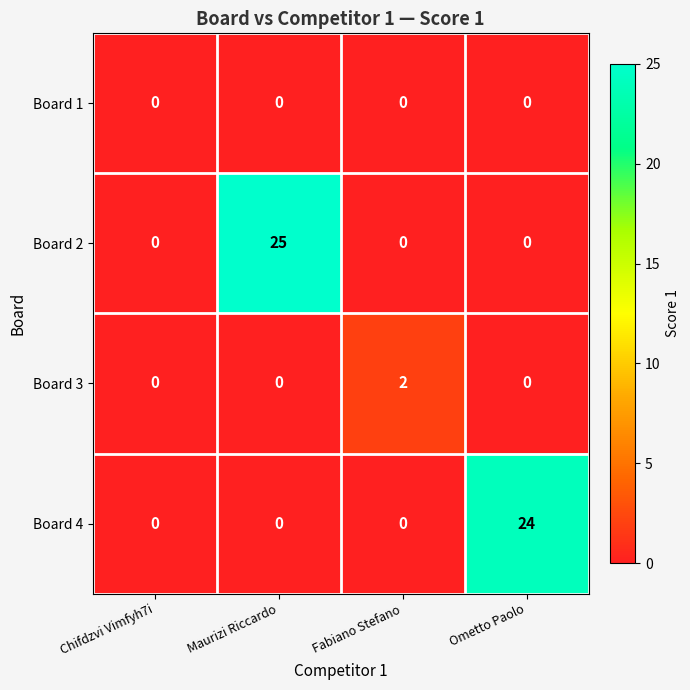

Which label corresponds to the largest value in the chart?

Maurizi Riccardo